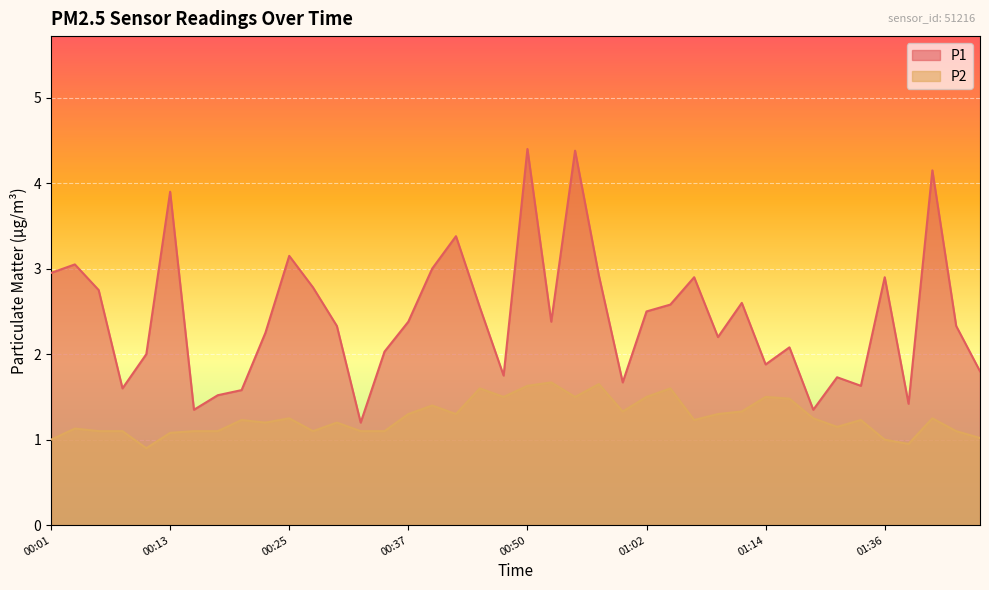

True or false: P2 has more than 0 interior local peaks.

True